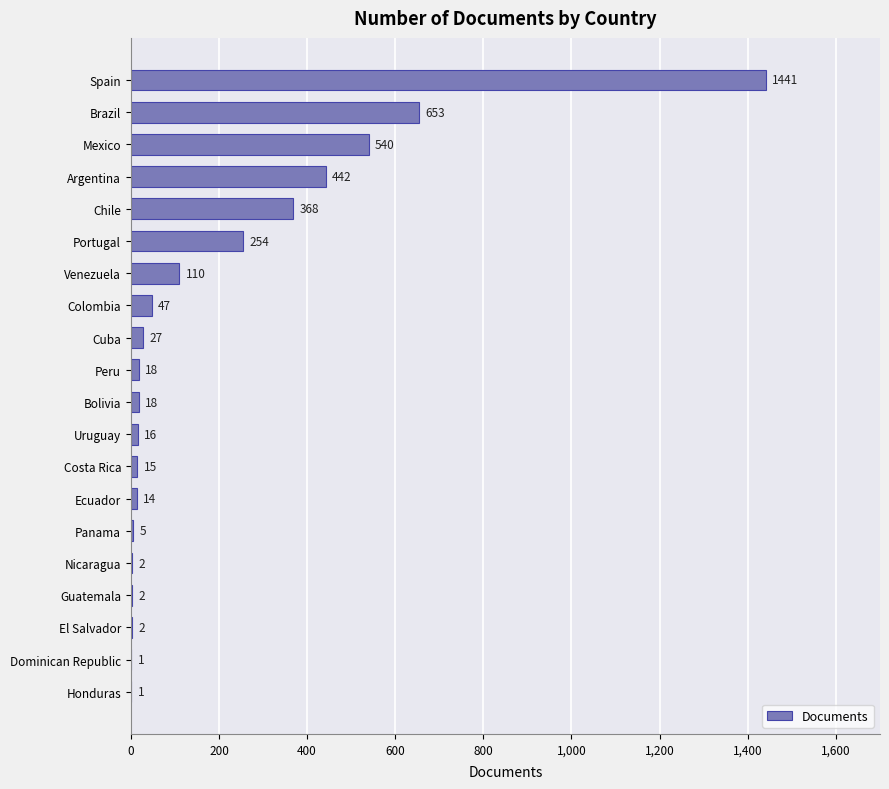

Which has a higher value, Ecuador or Costa Rica?

Costa Rica